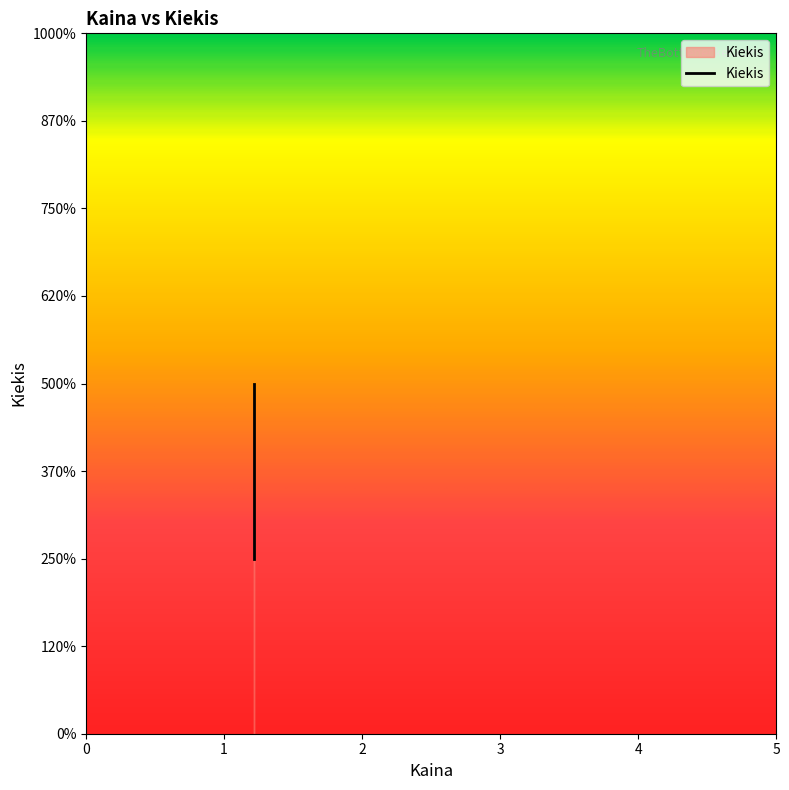

What is the sum of all values?

4